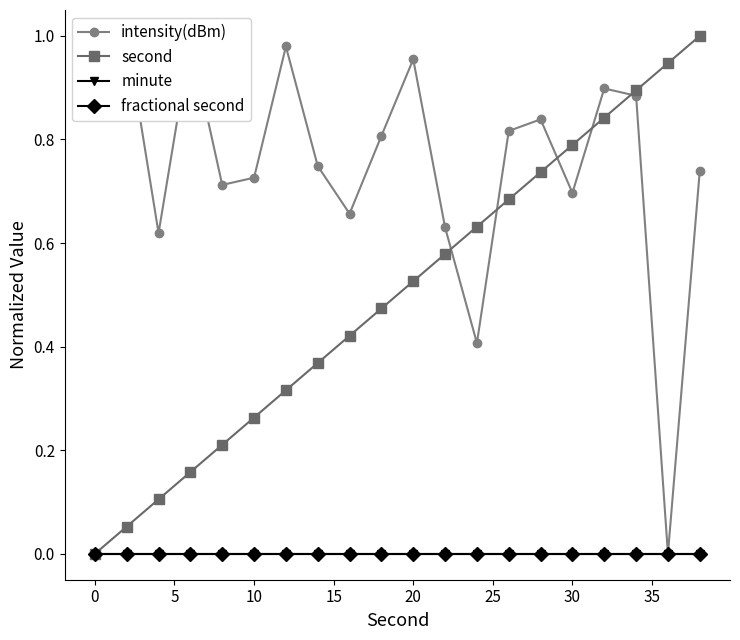

Where is second nearest to the value 0?

0